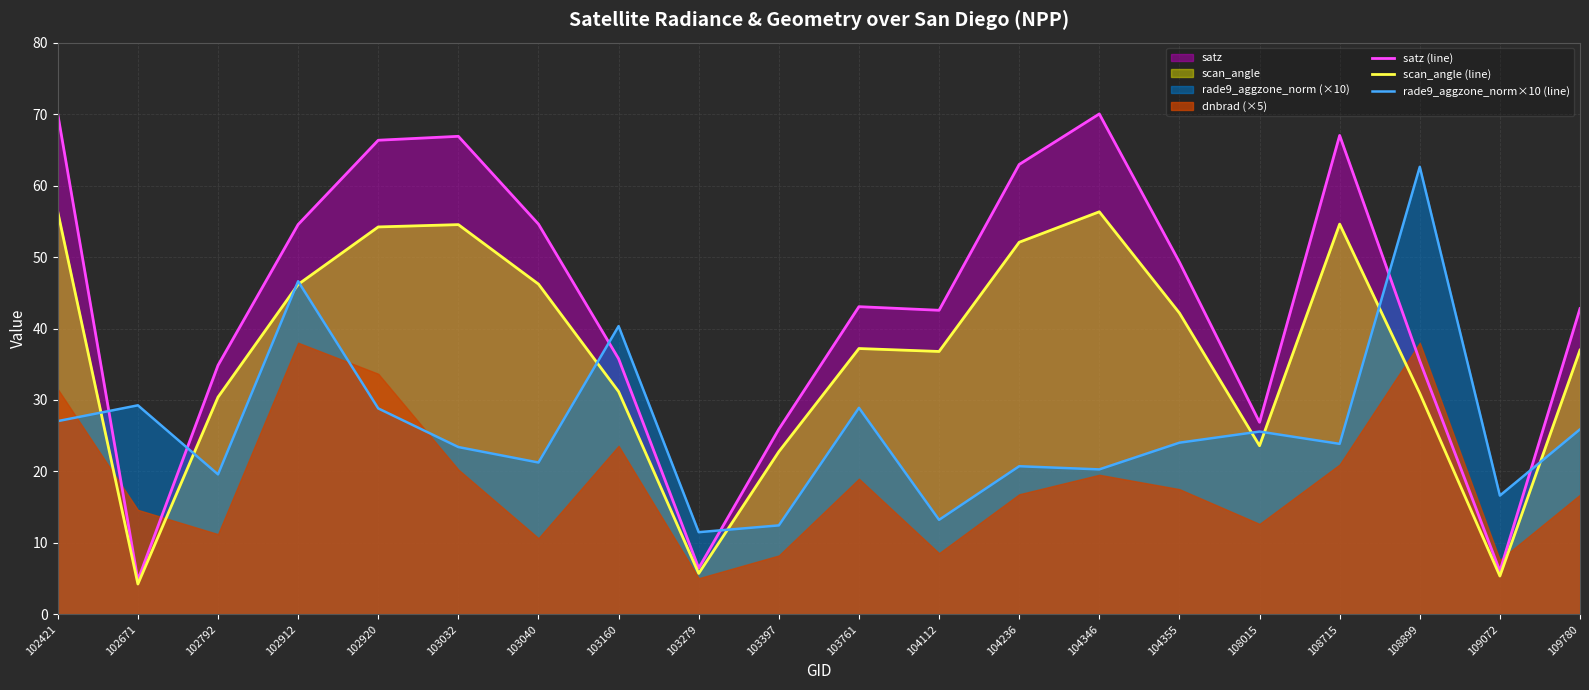

Which series has the widest spread of values?

satz (line)